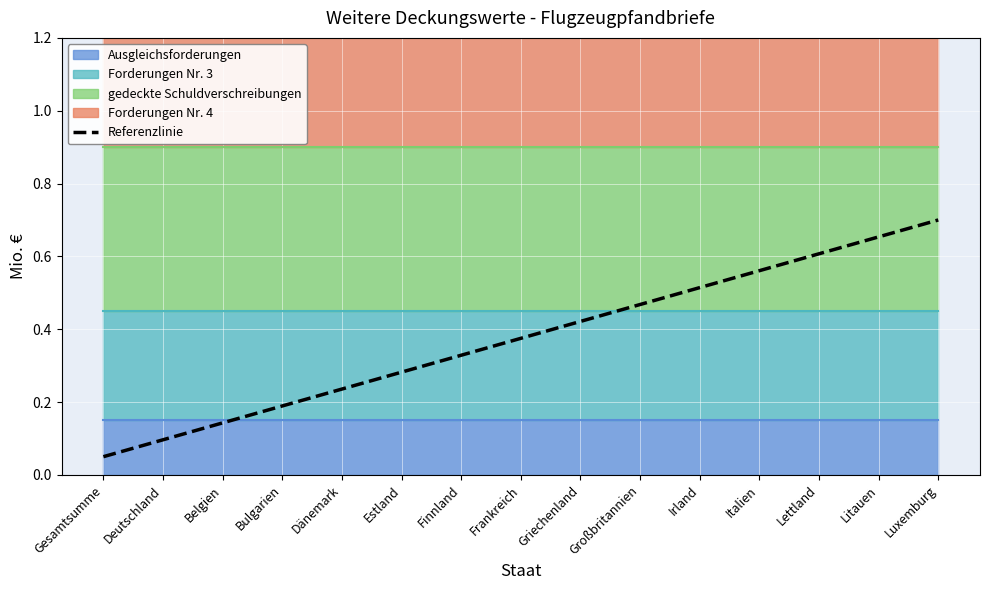

What is the label of the 6th point from the right?

Großbritannien